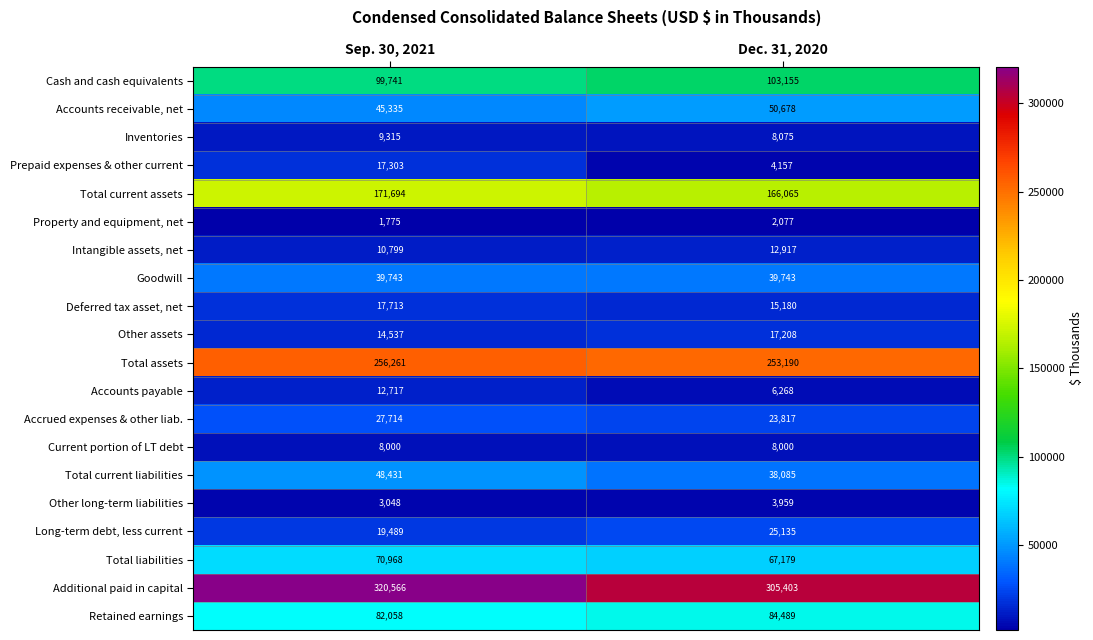

What is the difference between the maximum and minimum values in the Other assets series?

2671